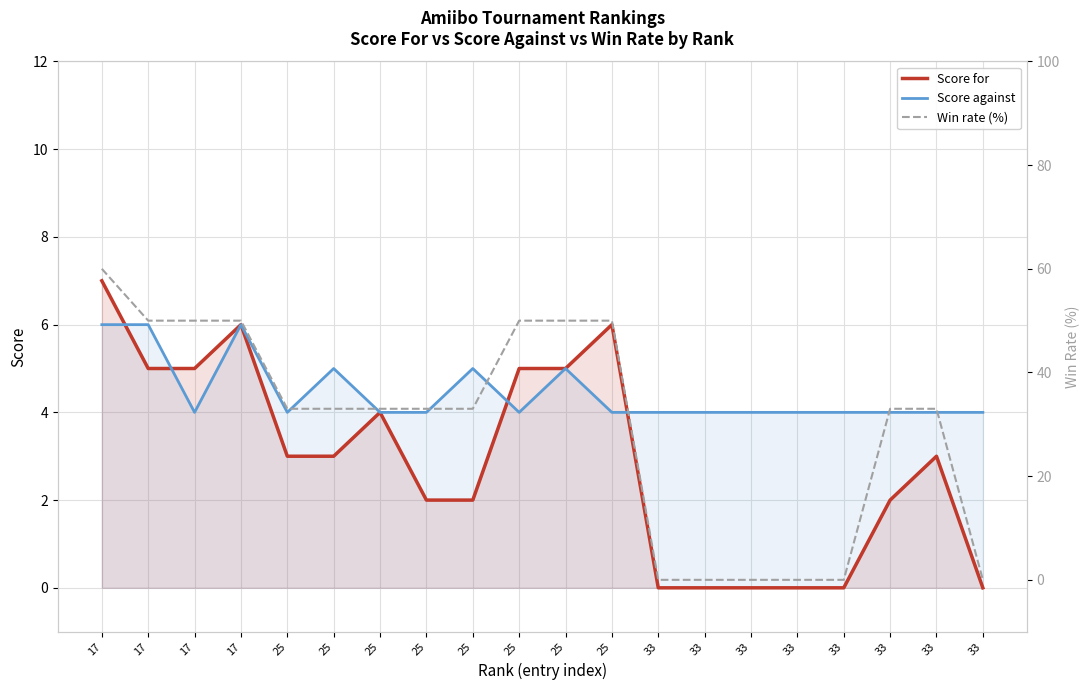

Reading left to right, transcribe all the data shown in this chart.

Score for: 17=7	17=5	17=5	17=6	25=3	25=3	25=4	25=2	25=2	25=5	25=5	25=6	33=0	33=0	33=0	33=0	33=0	33=2	33=3	33=0
Score against: 17=6	17=6	17=4	17=6	25=4	25=5	25=4	25=4	25=5	25=4	25=5	25=4	33=4	33=4	33=4	33=4	33=4	33=4	33=4	33=4
Win rate (%): 17=60	17=50	17=50	17=50	25=33	25=33	25=33	25=33	25=33	25=50	25=50	25=50	33=0	33=0	33=0	33=0	33=0	33=33	33=33	33=0